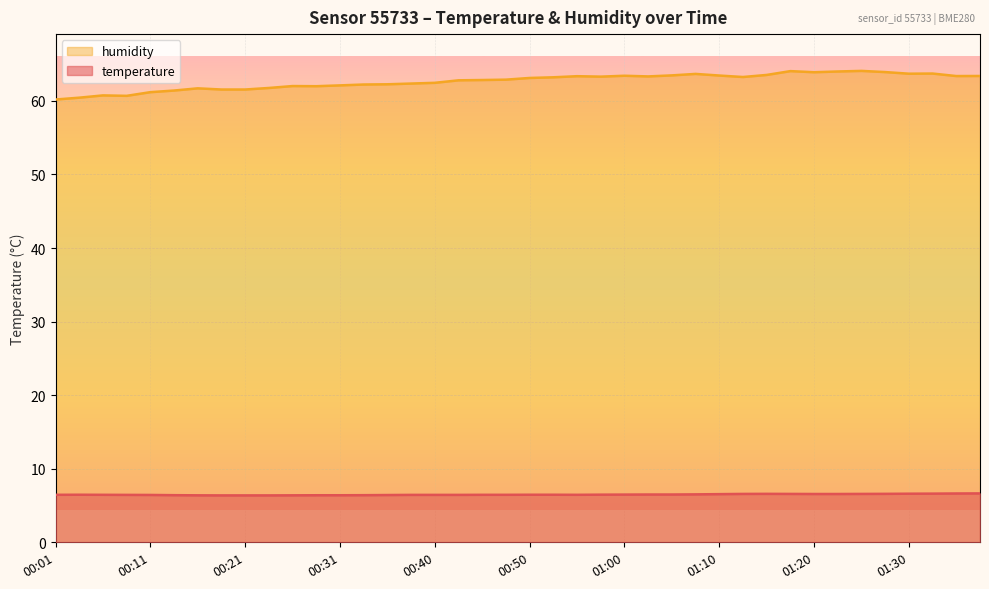

How many interior local peaks does the temperature series have?

2